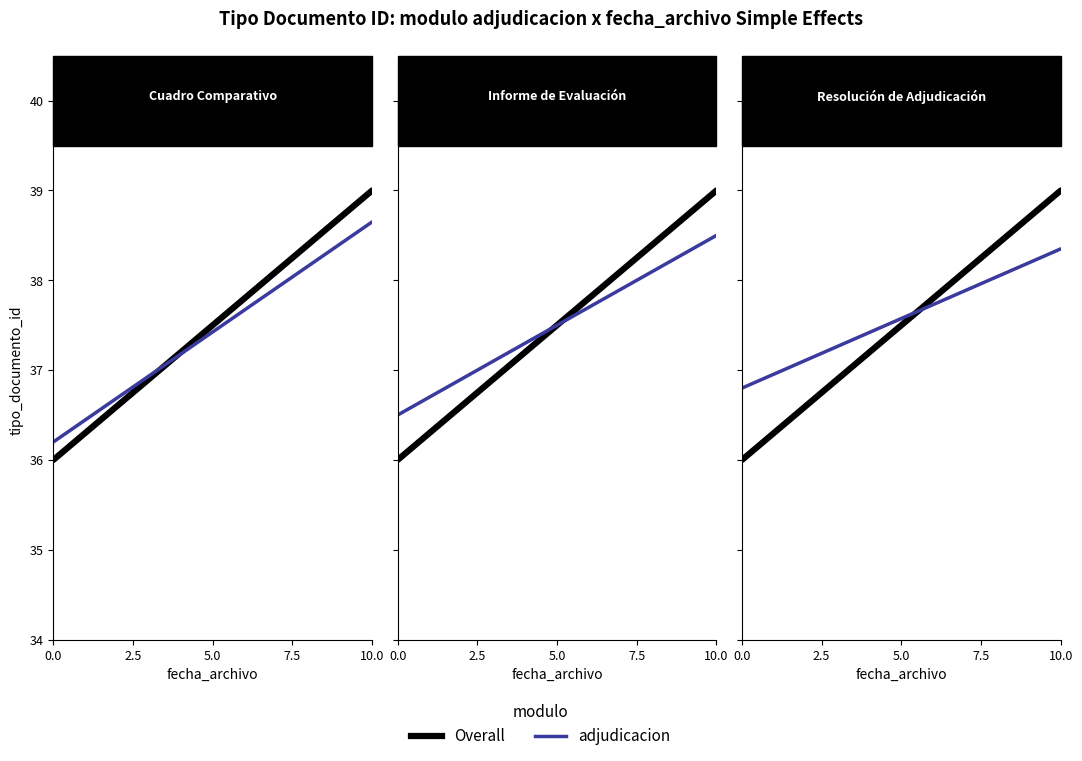

Does the chart display data point markers on the line(s)?

No